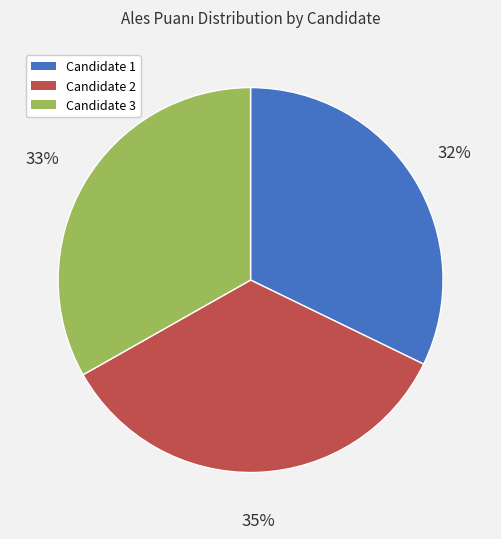

Count the number of slices in the pie.

3